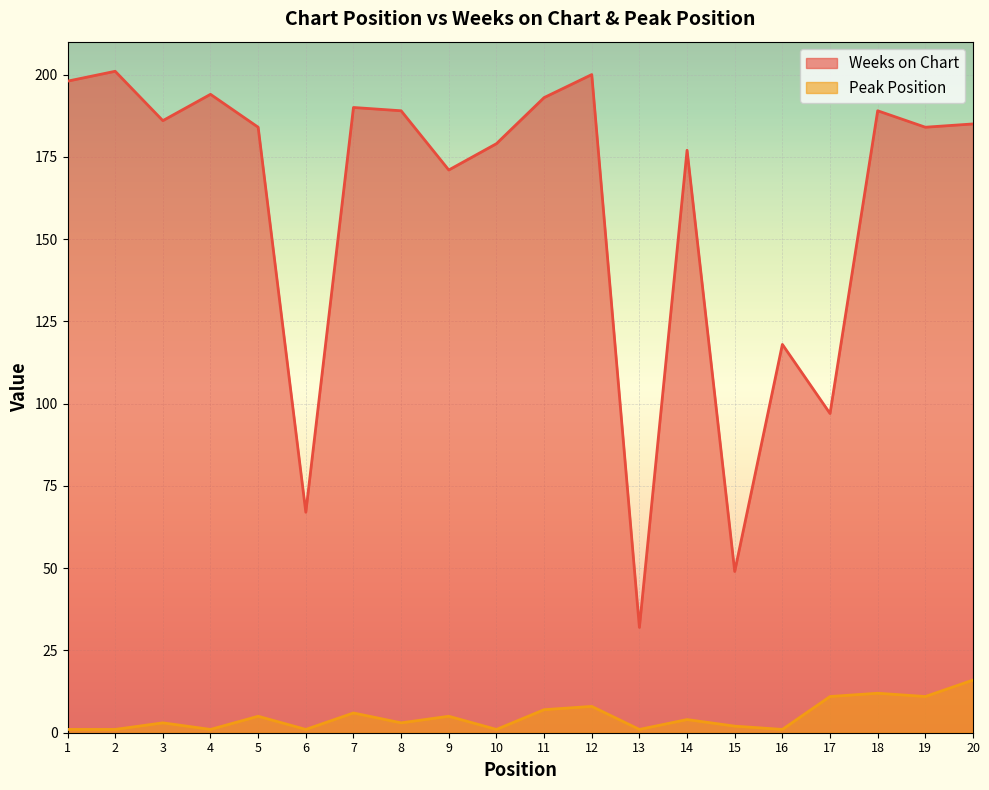

At how many categories does at least one series exceed 111?

16